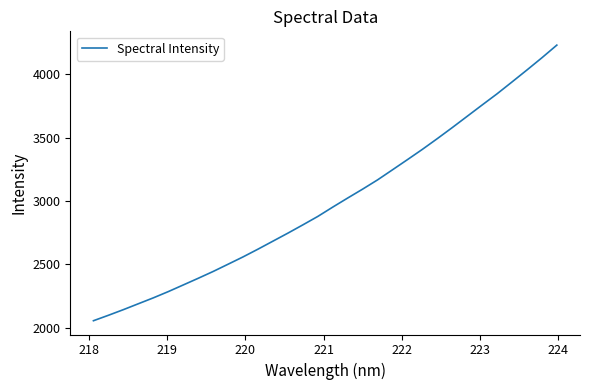

How many values exceed 2952?

16